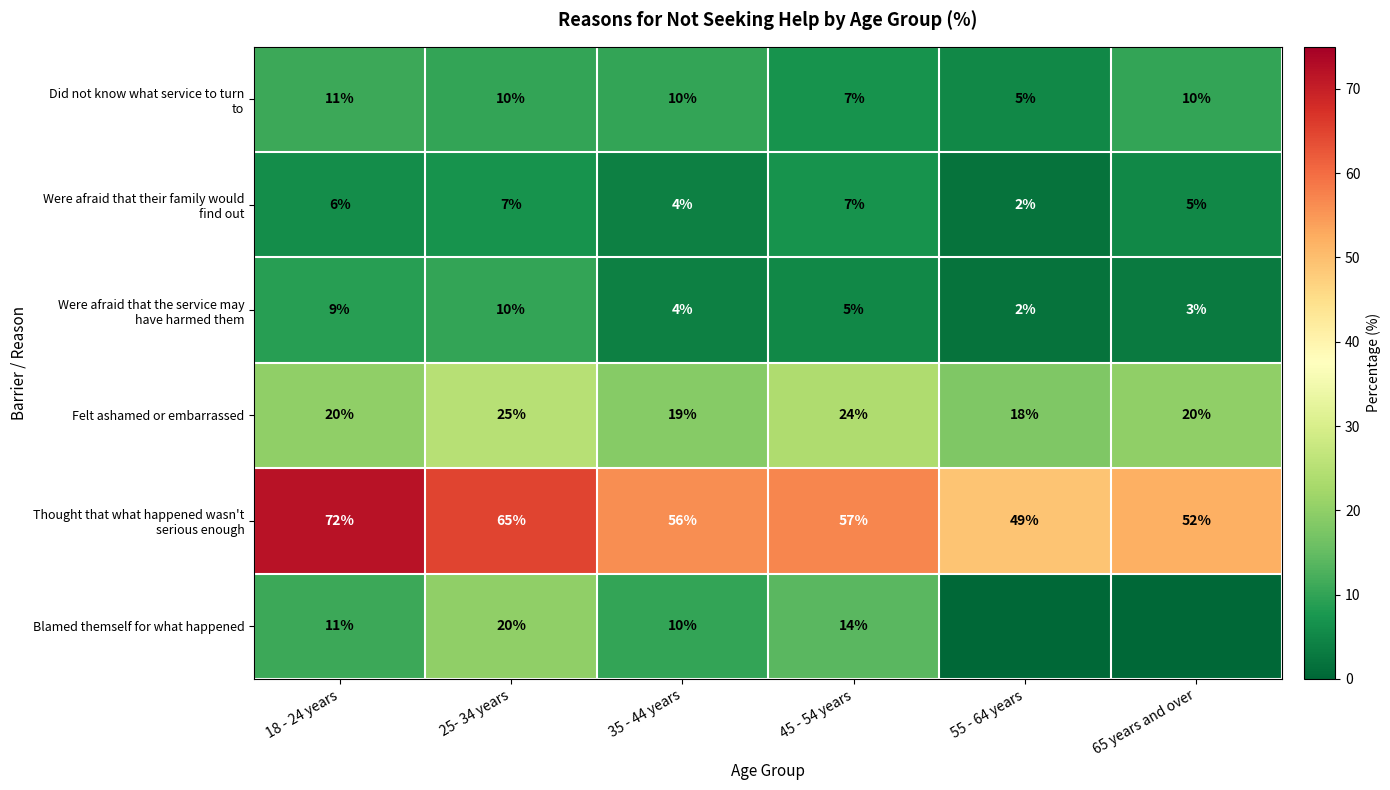

Is it true that Blamed themself for what happened equals 14 at 45 - 54 years?

True